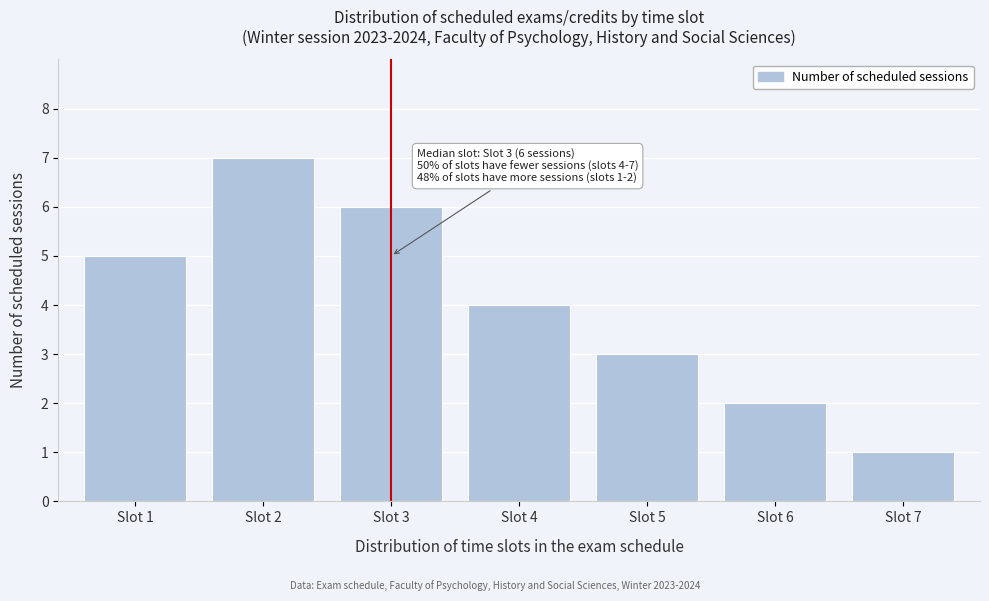

Reading left to right, list all the values displayed in this chart.

Slot 1=5	Slot 2=7	Slot 3=6	Slot 4=4	Slot 5=3	Slot 6=2	Slot 7=1